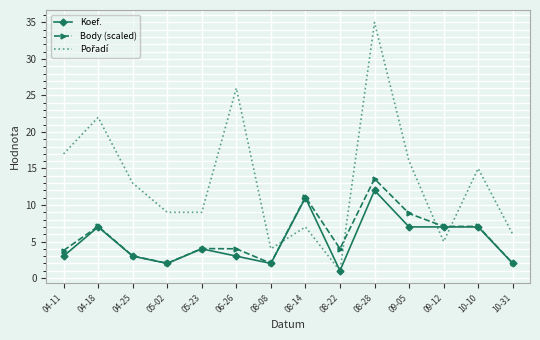

What is the difference between the highest and lowest values at 06-26?

23.0